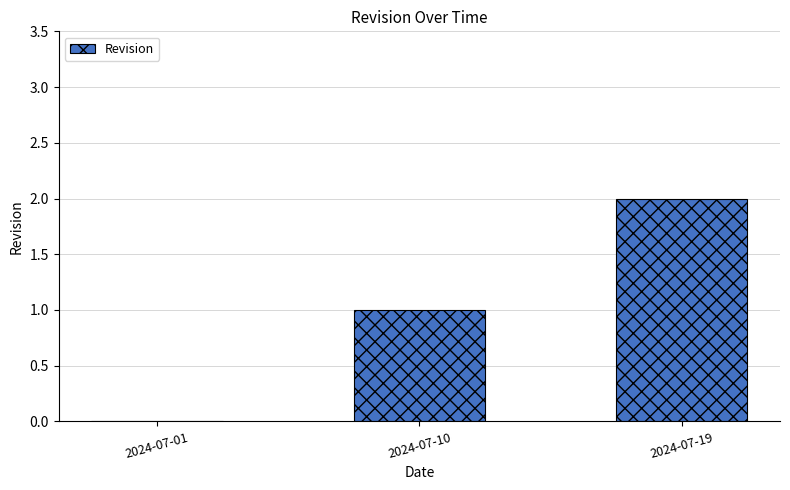

Reading left to right, extract all data points from this chart.

0	1	2